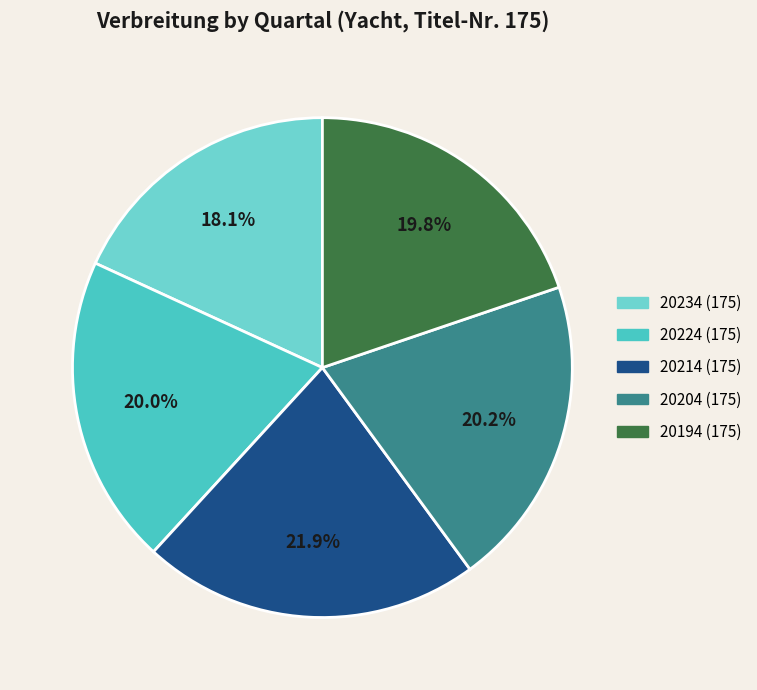

Which category has the biggest portion of the pie?

20214 (175)